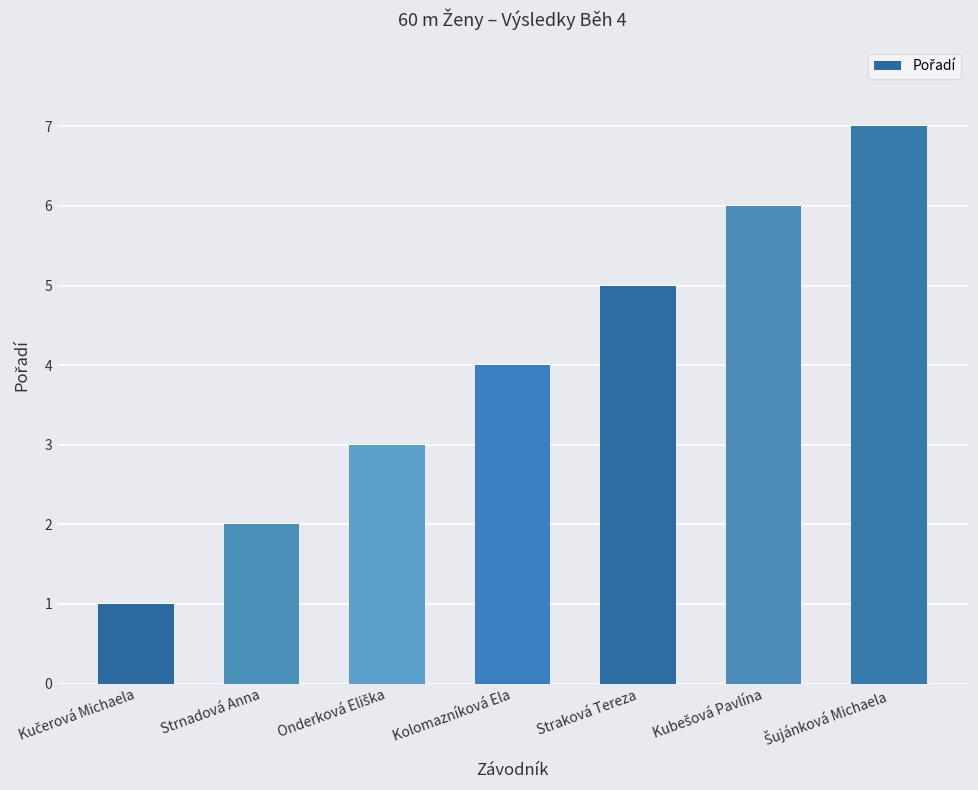

What is the sum of all values?

28